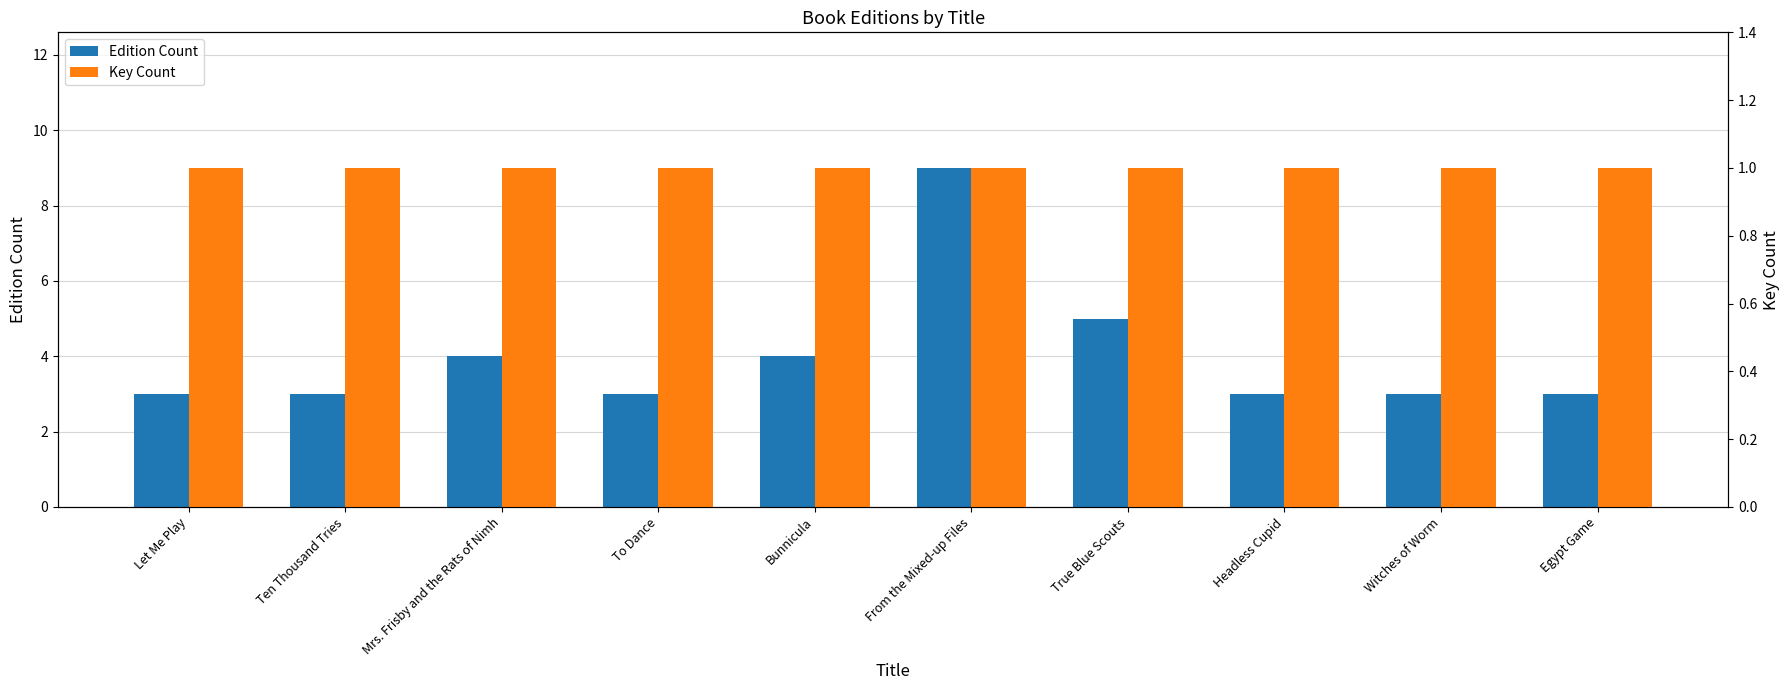

What is the value of the Edition Count bar at the 5th from the left?

4